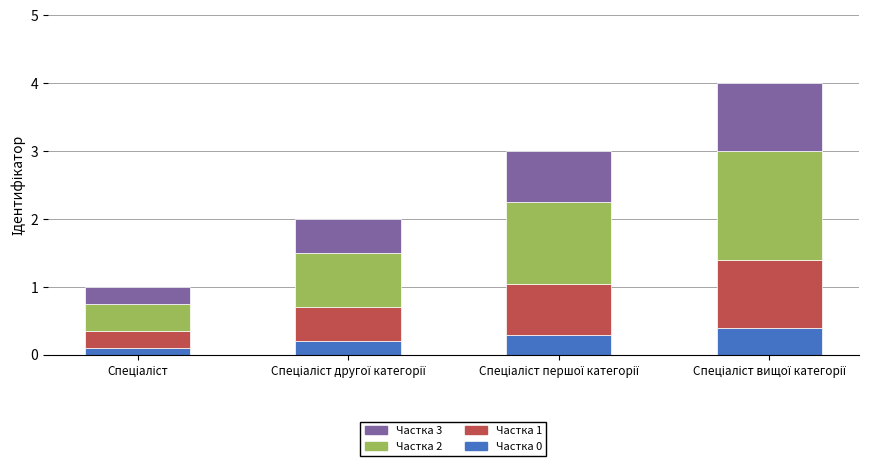

What is the highest value of the Частка 0 series?

0.4